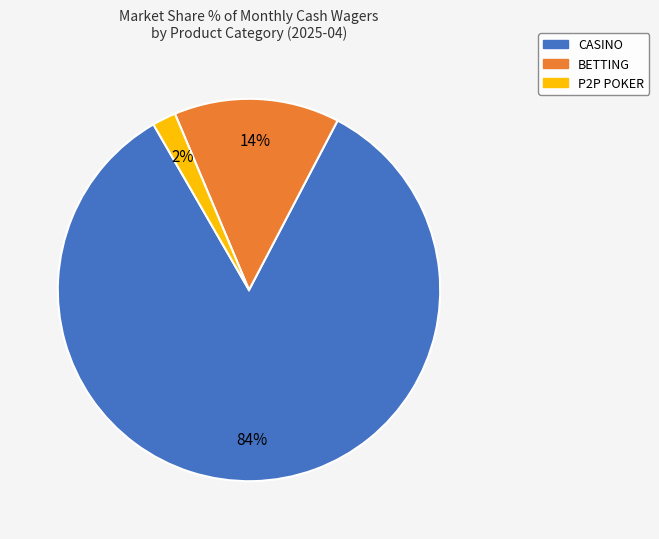

Does any single category account for the majority?

Yes